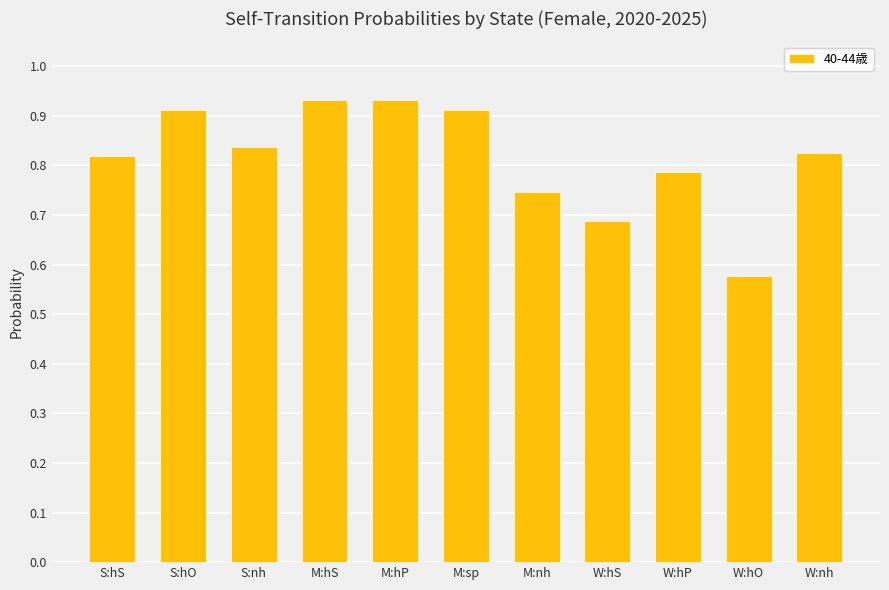

Count the values in the range 0 to 1.

11